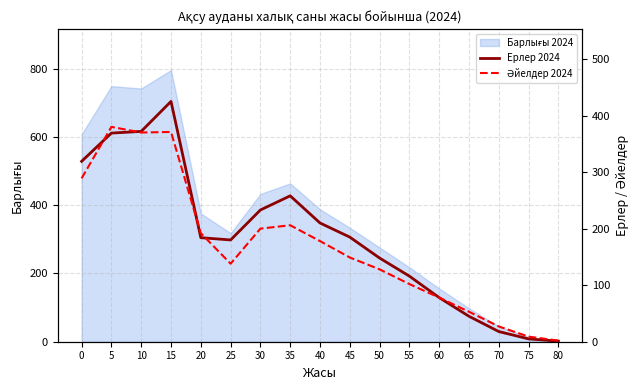

True or false: Әйелдер 2024 has more than 0 interior local peaks.

True